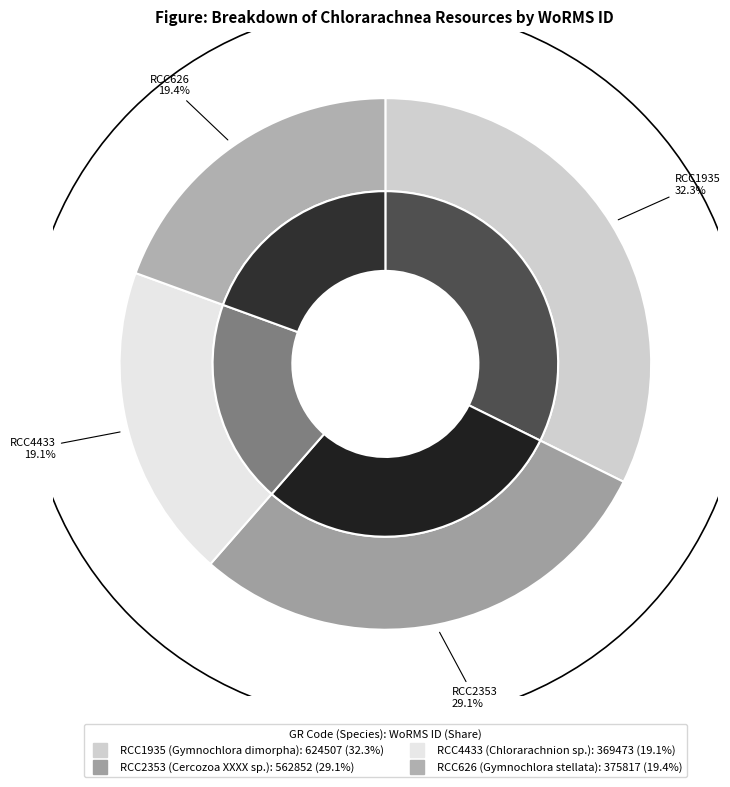

What is the largest slice in the pie chart?

RCC1935